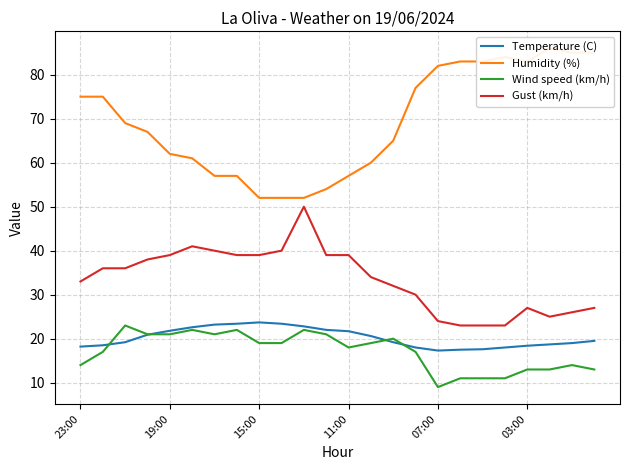

What is the value of the Gust (km/h) point at the 10th from the left?

40.0